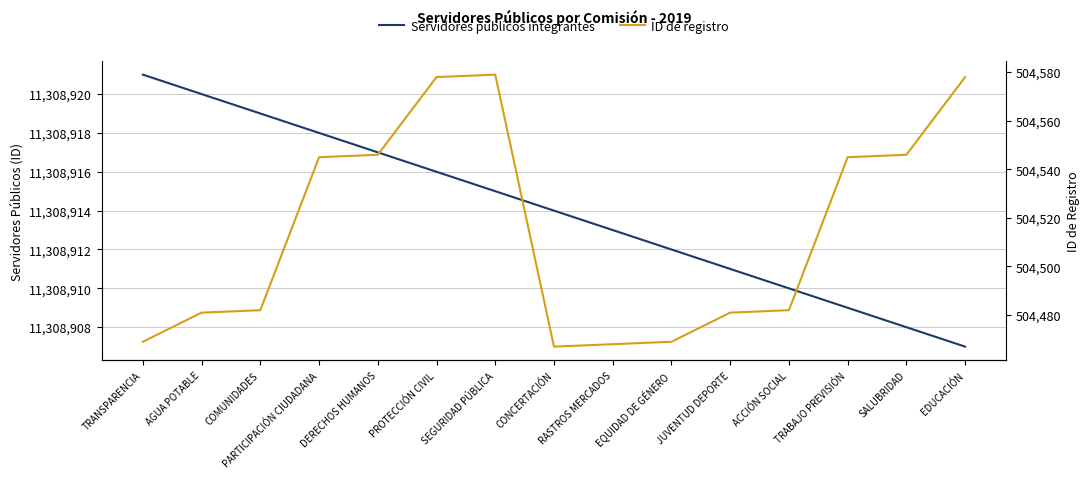

What is the minimum value shown in the chart?

504467